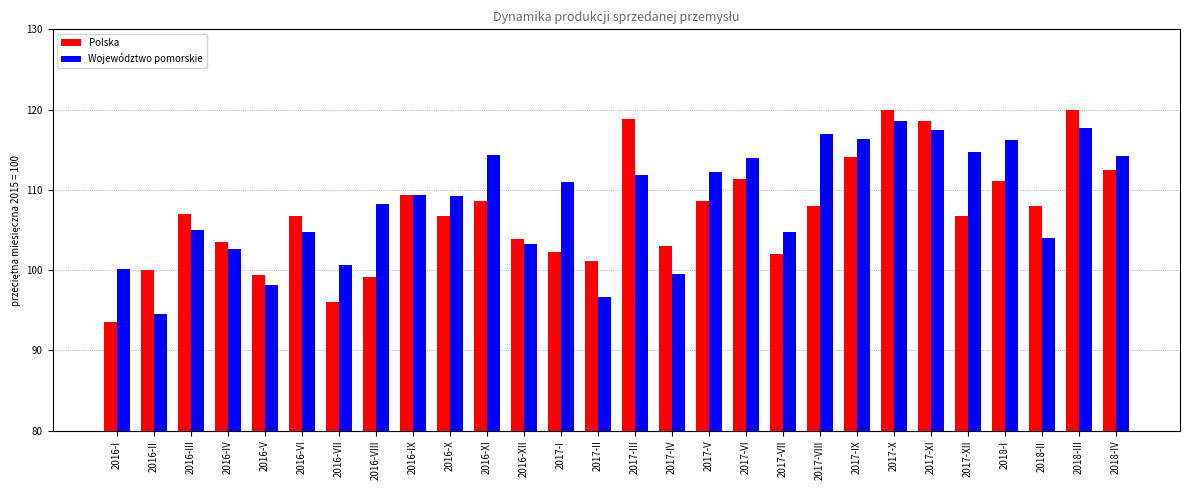

What value does the Polska series have at 2017-X?

119.9